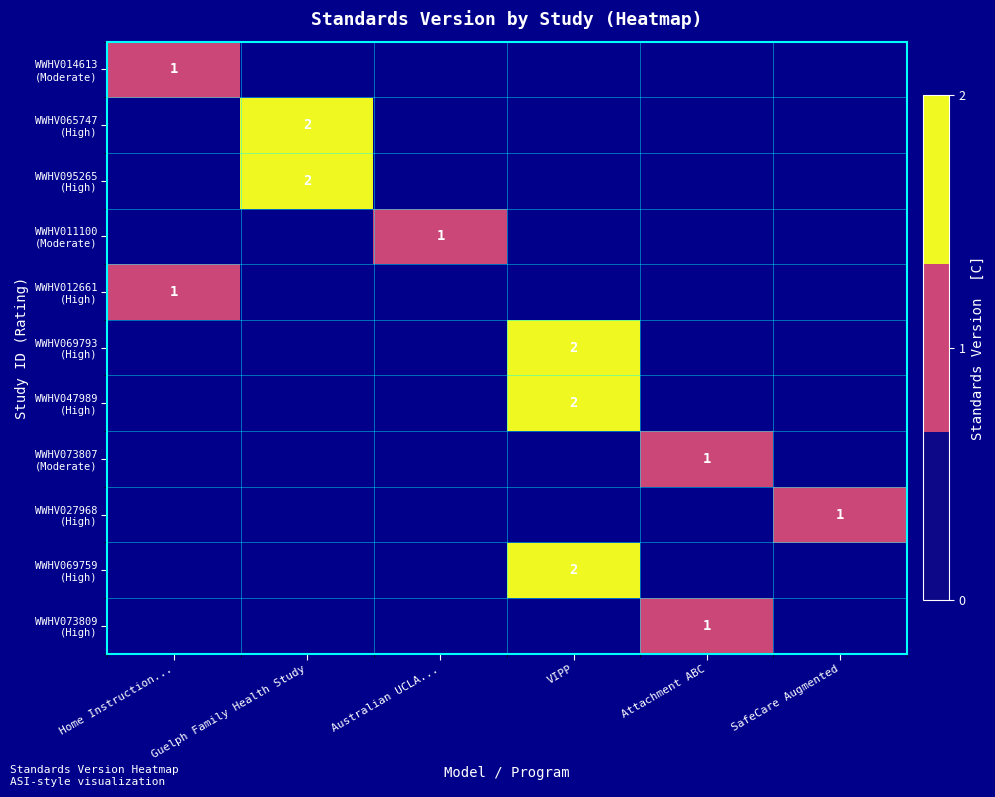

At which category does the chart reach its minimum across all series?

Home Instruction...